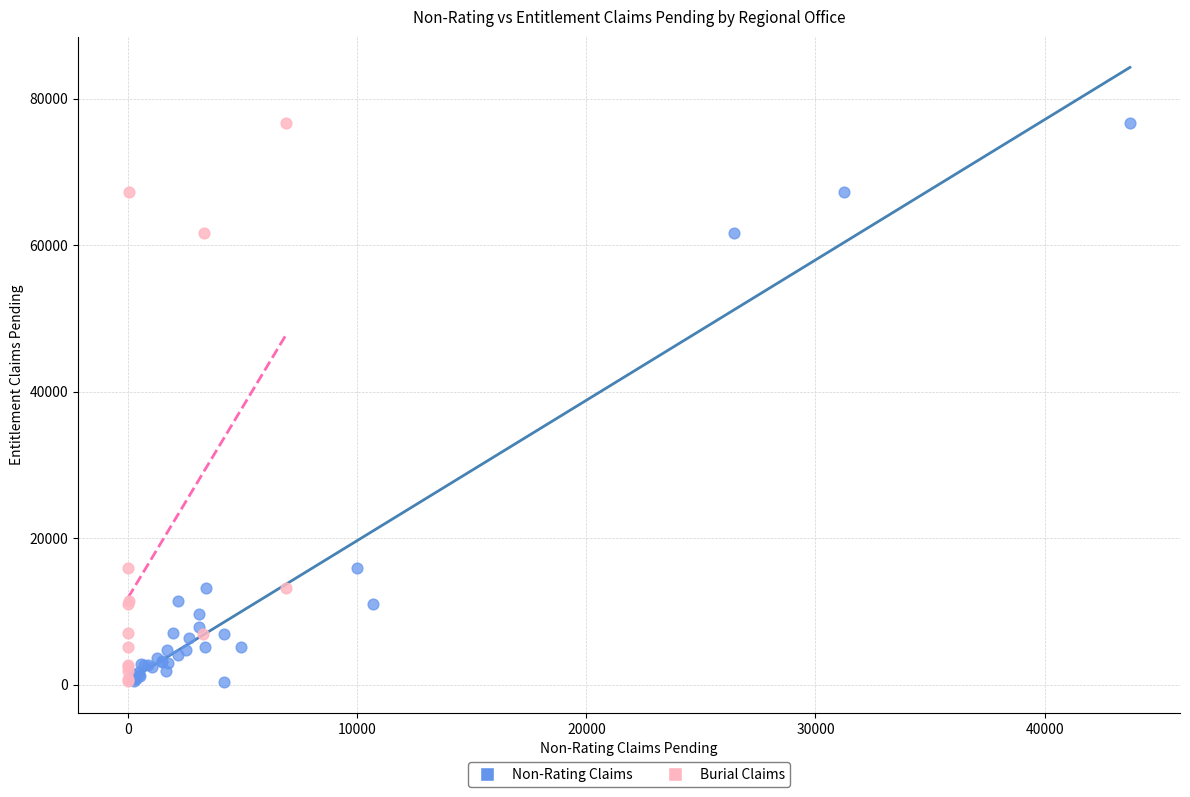

What are all the series names shown in the legend?

Non-Rating Claims, Burial Claims